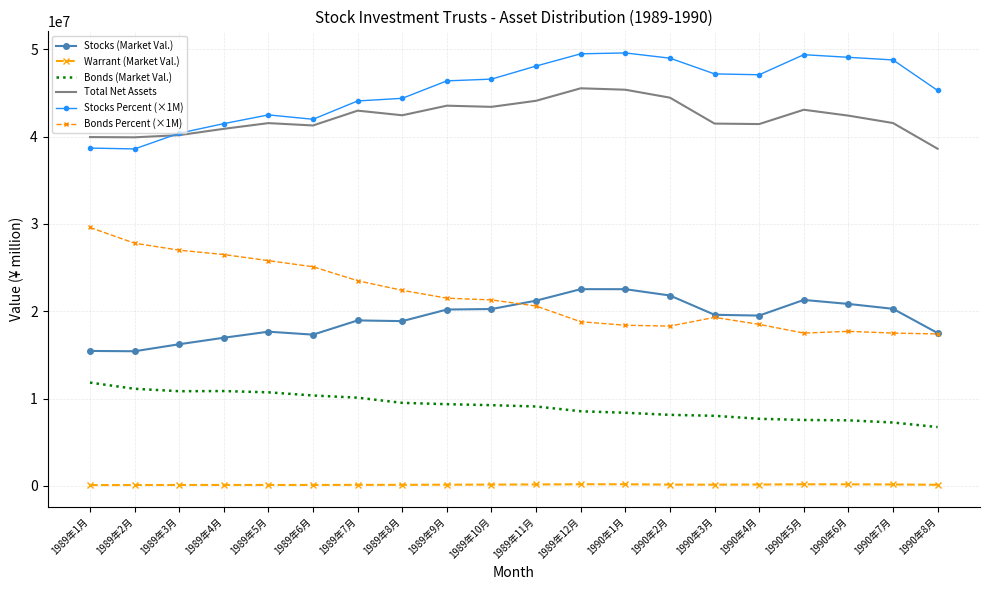

Rank the categories by Stocks Percent (×1M) value from lowest to highest.

1989年2月, 1989年1月, 1989年3月, 1989年4月, 1989年6月, 1989年5月, 1989年7月, 1989年8月, 1990年8月, 1989年9月, 1989年10月, 1990年4月, 1990年3月, 1989年11月, 1990年7月, 1990年2月, 1990年6月, 1990年5月, 1989年12月, 1990年1月